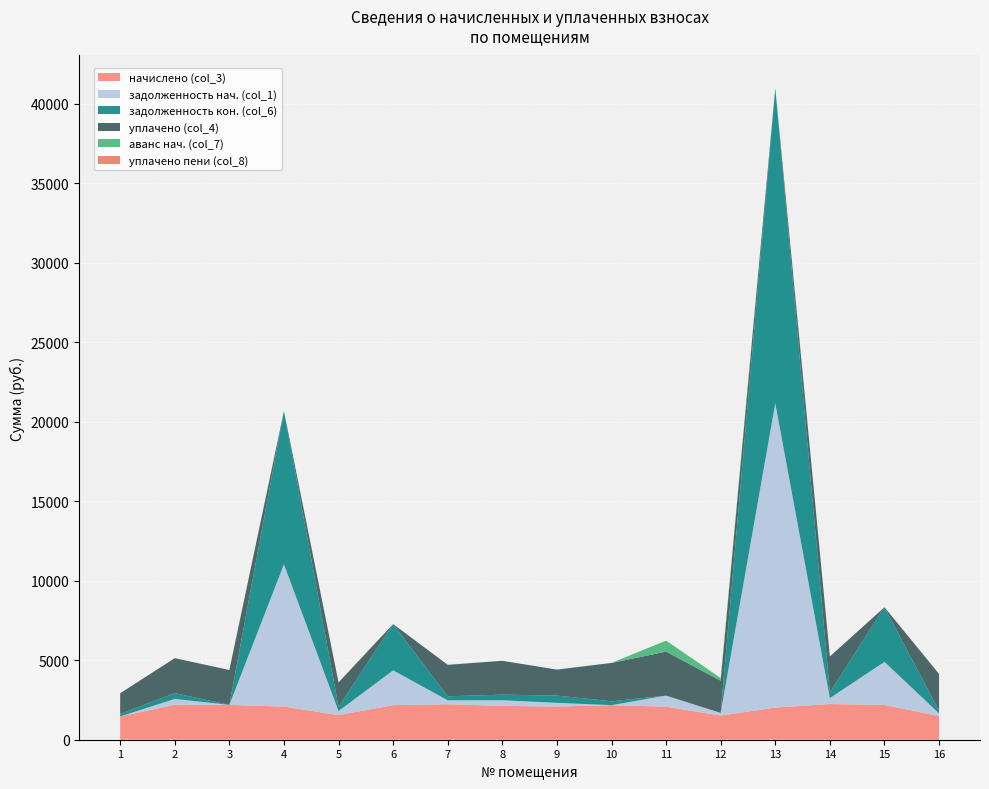

Reading left to right, extract all data points from this chart.

начислено (col_3): 1=1461.2	2=2200.8	3=2191.9	4=2084.9	5=1545.9	6=2174.0	7=2232.0	8=2129.5	9=2089.4	10=2174.0	11=2080.5	12=1519.2	13=2022.6	14=2245.3	15=2187.4	16=1488.0
задолженность нач. (col_1): 1=0.0	2=364.9	3=0.7	4=8947.4	5=256.3	6=2188.3	7=248.8	8=353.1	9=231.2	10=0.0	11=693.5	12=168.8	13=19146.9	14=372.2	15=2709.7	16=165.3
задолженность кон. (col_6): 1=162.4	2=364.9	3=0.0	4=9642.4	5=256.3	6=2913.0	7=248.0	8=353.1	9=457.6	10=241.6	11=0.0	12=0.0	13=19821.1	14=372.2	15=3438.9	16=165.3
уплачено (col_4): 1=1298.9	2=2200.8	3=2192.7	4=0.0	5=1545.9	6=0.0	7=1983.4	8=2129.5	9=1631.8	10=2415.6	11=2767.5	12=2024.1	13=0.0	14=2245.3	15=0.0	16=2314.6
аванс нач. (col_7): 1=0.0	2=0.0	3=0.8	4=0.0	5=0.0	6=0.0	7=0.0	8=0.0	9=0.0	10=0.0	11=693.5	12=168.8	13=0.0	14=0.0	15=0.0	16=0.0
уплачено пени (col_8): 1=0.0	2=0.0	3=0.0	4=0.0	5=0.0	6=0.0	7=0.0	8=0.0	9=0.5	10=0.6	11=0.0	12=1.9	13=0.0	14=0.0	15=0.0	16=12.0